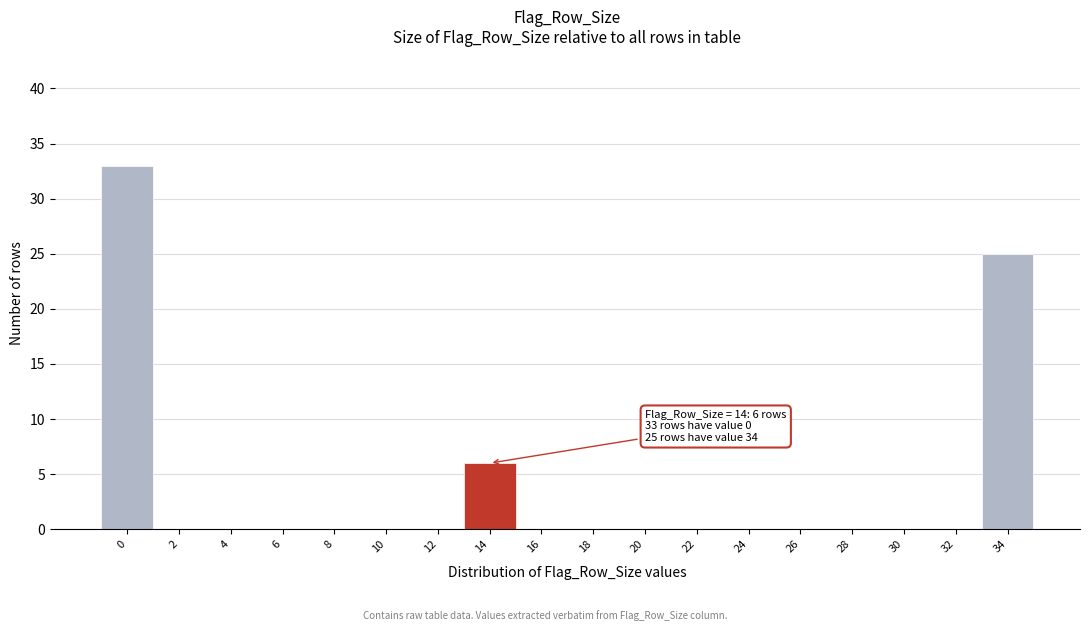

Reading left to right, extract all data points from this chart.

0=33	2=0	4=0	6=0	8=0	10=0	12=0	14=6	16=0	18=0	20=0	22=0	24=0	26=0	28=0	30=0	32=0	34=25